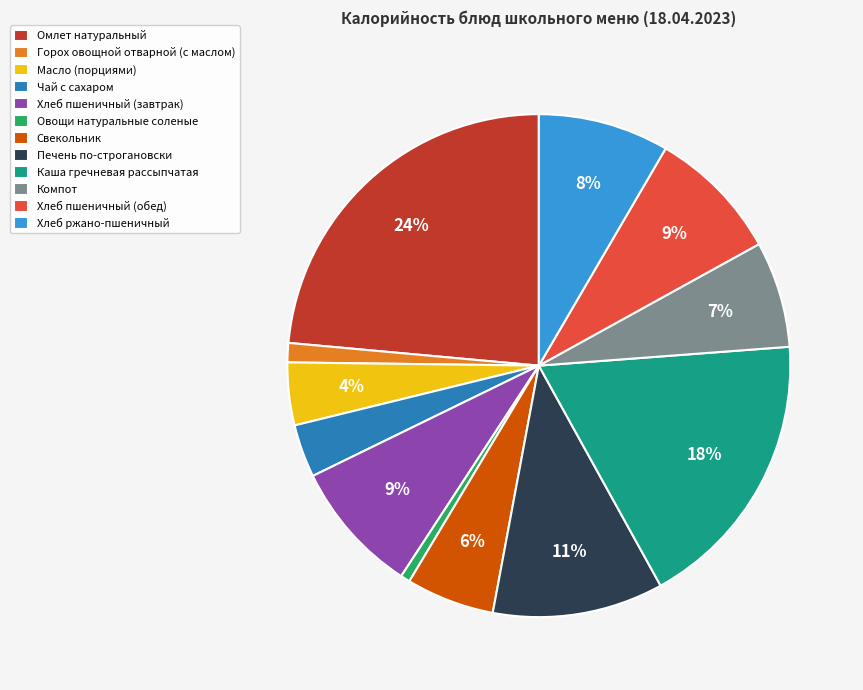

Combined, do Хлеб ржано-пшеничный and Омлет натуральный account for over 50%?

No